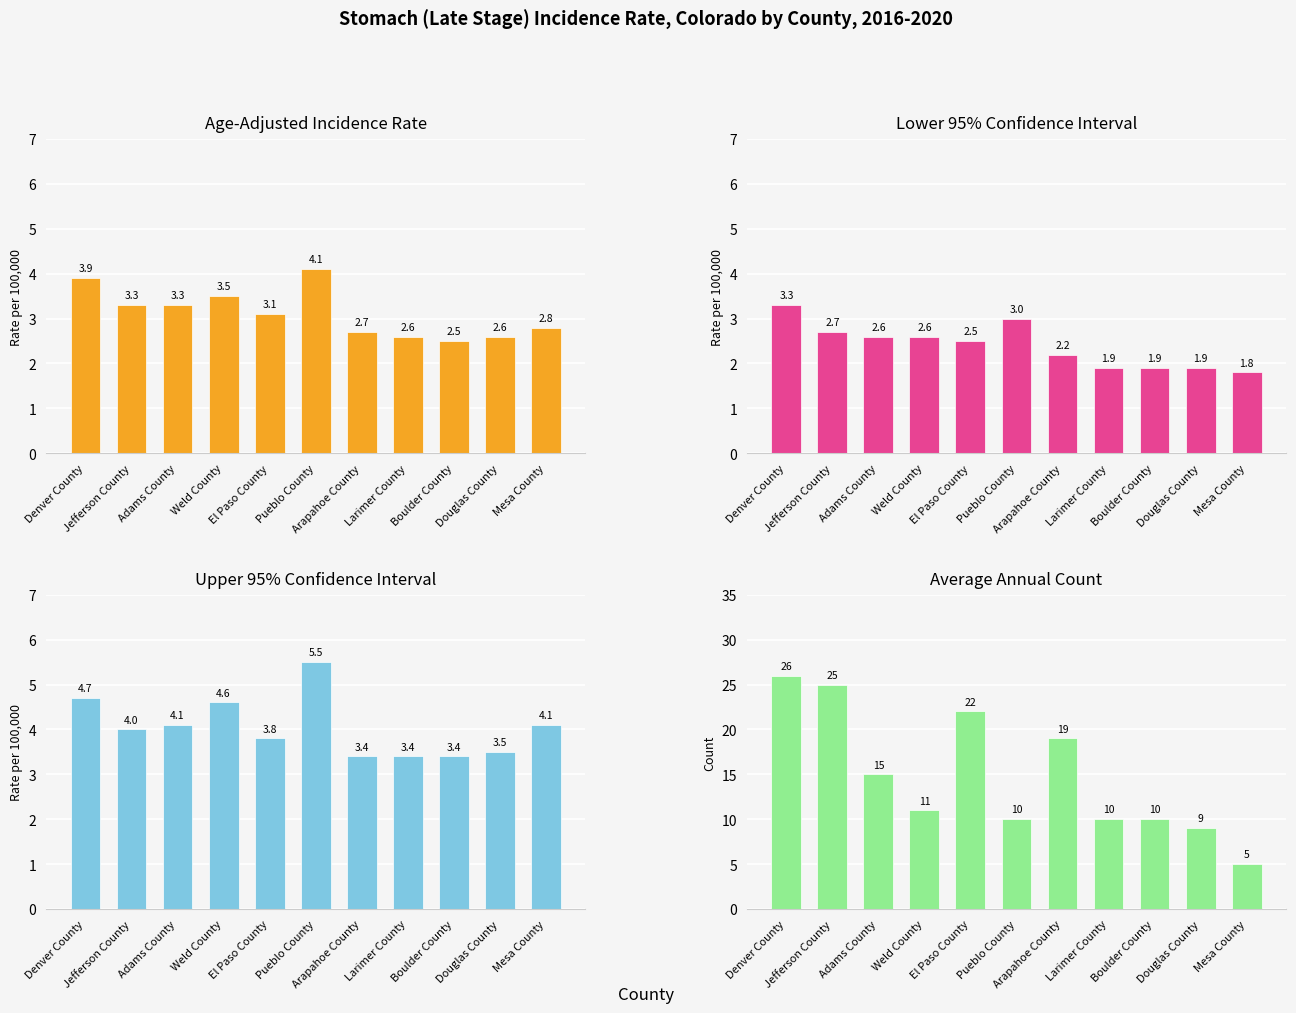

What is the difference between the Upper 95% Confidence Interval values at Boulder County and Adams County?

0.7